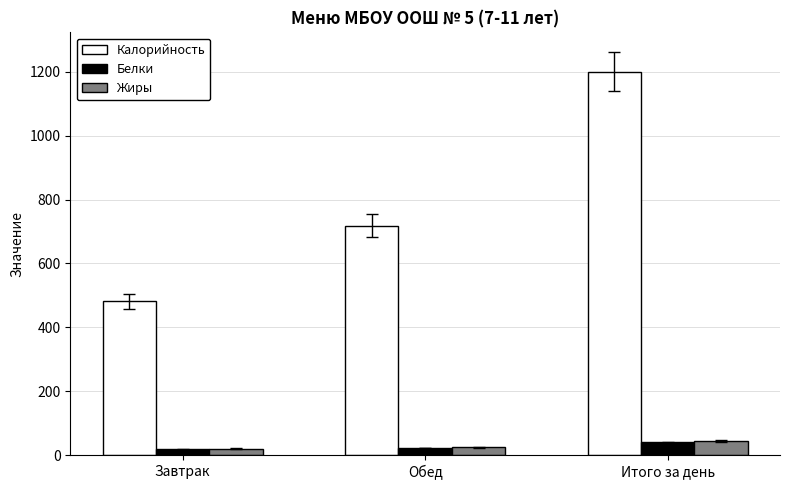

Is it true that Белки equals 18.1 at Завтрак?

True